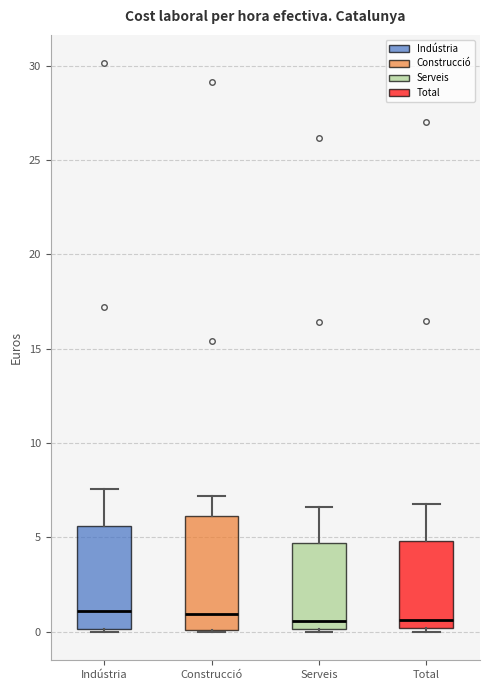

Reading left to right, read every box against the y-axis: the position of its median line, the range the box covers, and the ends of its whiskers. The values are not printed on the chart, so give them approximately, as read against the axis.

Indústria: median 1.0, box 0.0 to 5.5, whiskers 0.0 to 7.5
Construcció: median 1.0, box 0.0 to 6.0, whiskers 0.0 to 7.0
Serveis: median 0.5, box 0.0 to 4.5, whiskers 0.0 (just below the box's lower edge) to 6.5
Total: median 0.5, box 0.0 to 5.0, whiskers 0.0 (just below the box's lower edge) to 7.0